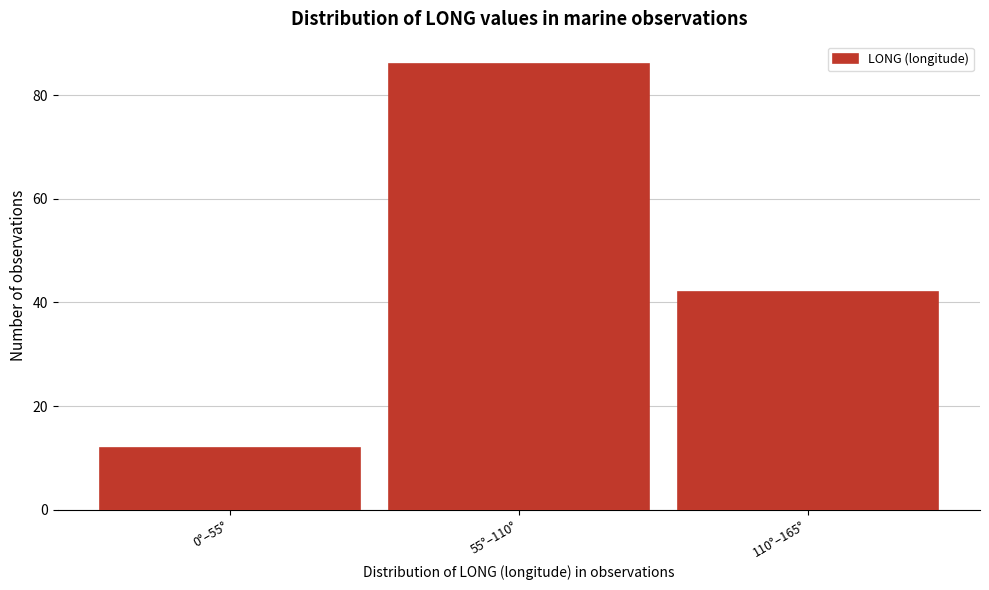

Reading left to right, what are all the values shown in this chart?

0°–55°=12	55°–110°=86	110°–165°=42